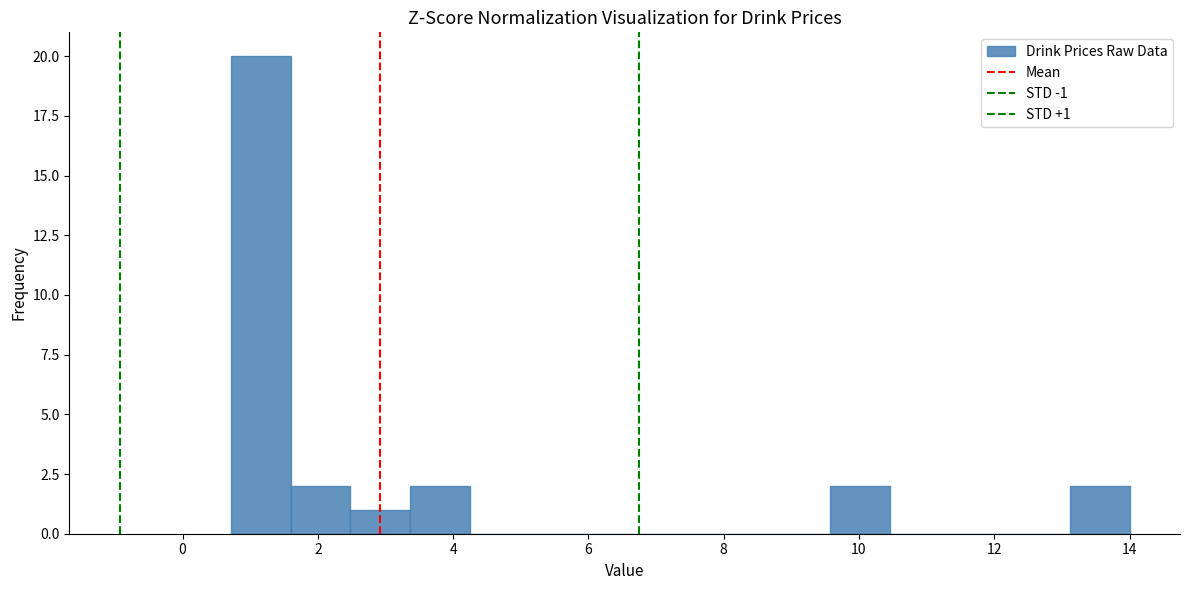

Which range on the x-axis has the tallest bar?

0.8 to 1.6